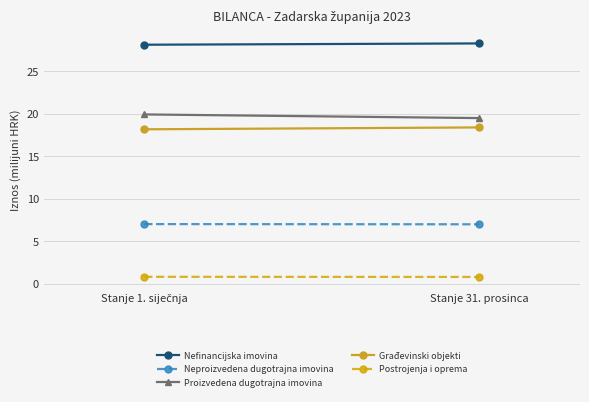

Which category has the lowest value in the Postrojenja i oprema series?

Stanje 31. prosinca